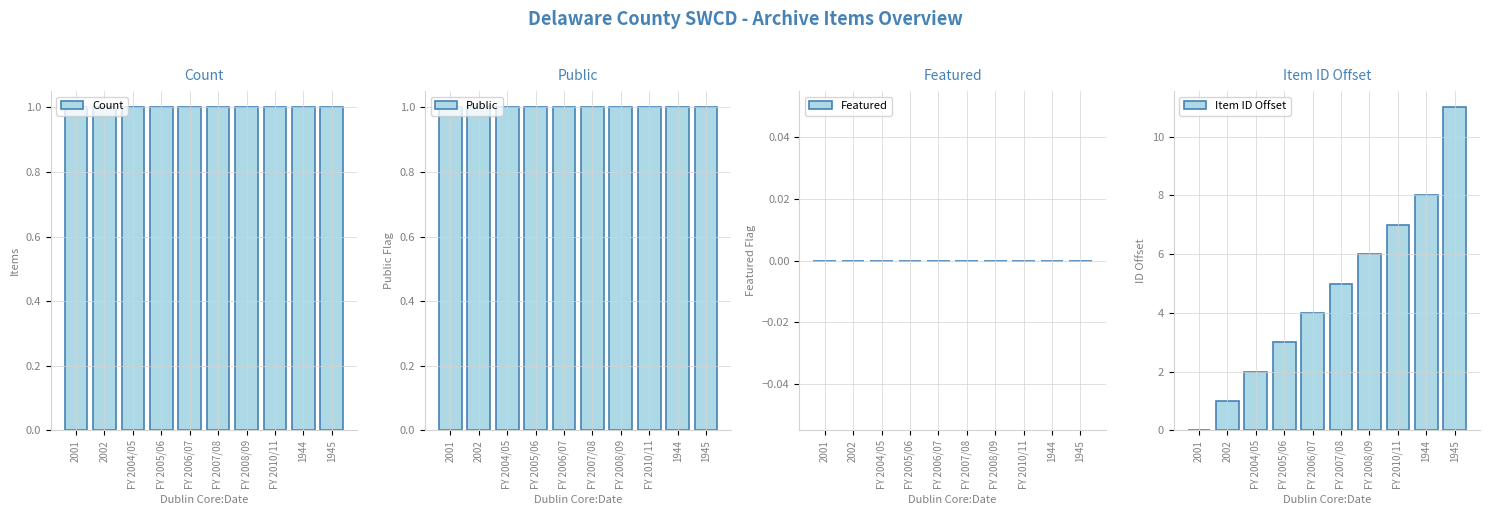

How many groups of bars are there?

10